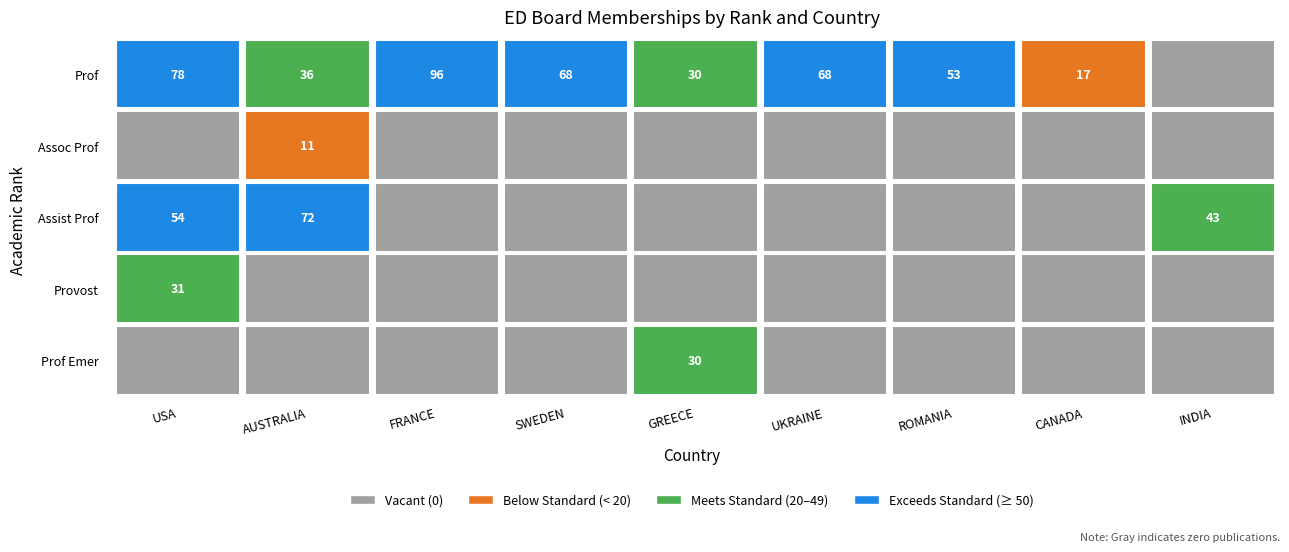

What is the spread (max minus min) of values at GREECE?

30